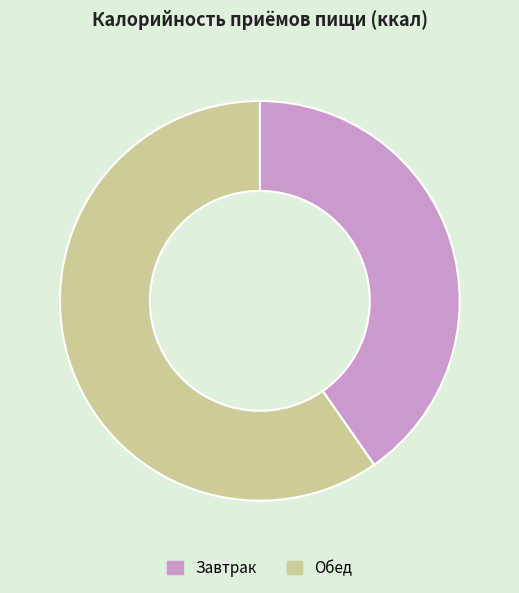

True or false: Завтрак accounts for 40% of the total.

True